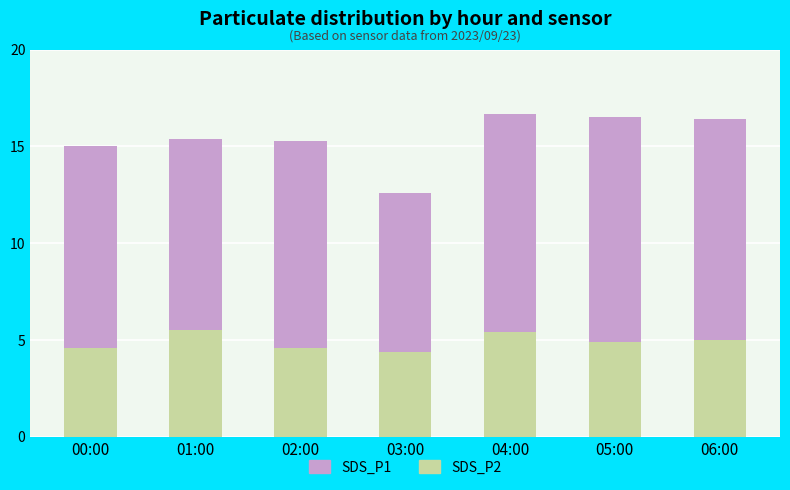

What are all the series names shown in the legend?

SDS_P1, SDS_P2